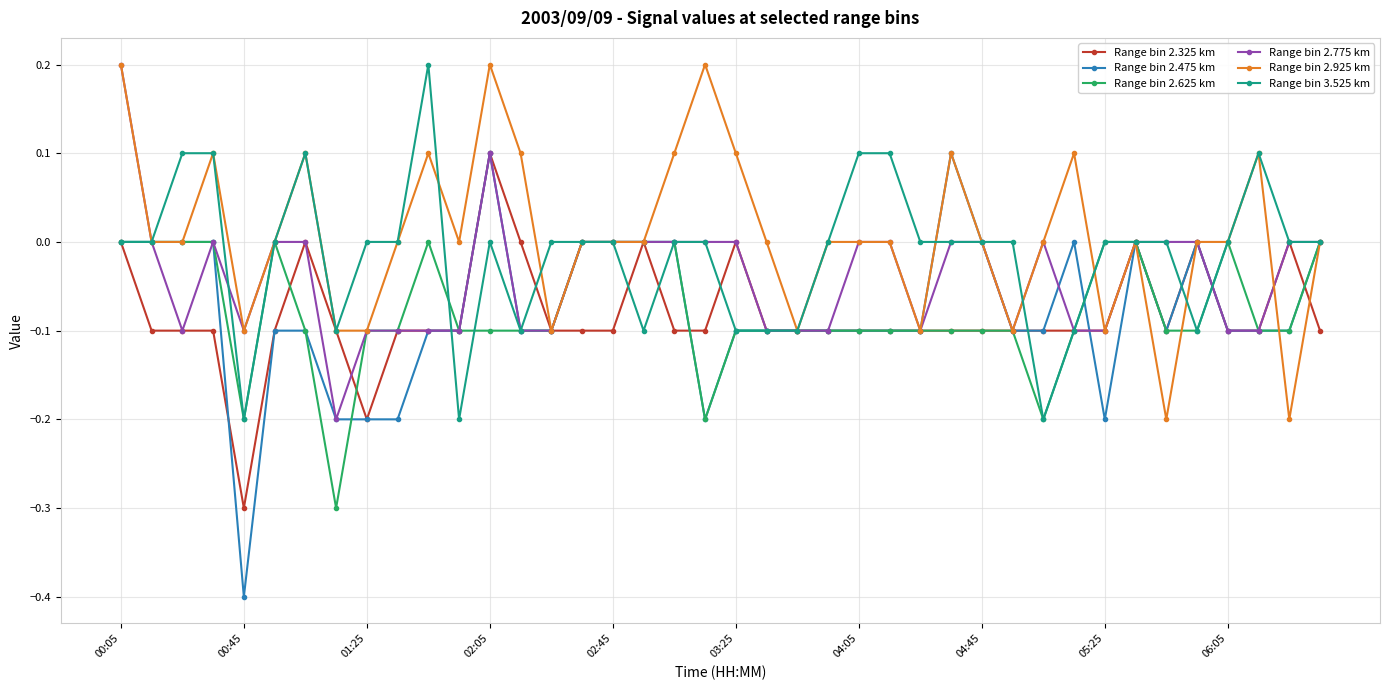

Count the number of data series in this chart.

6